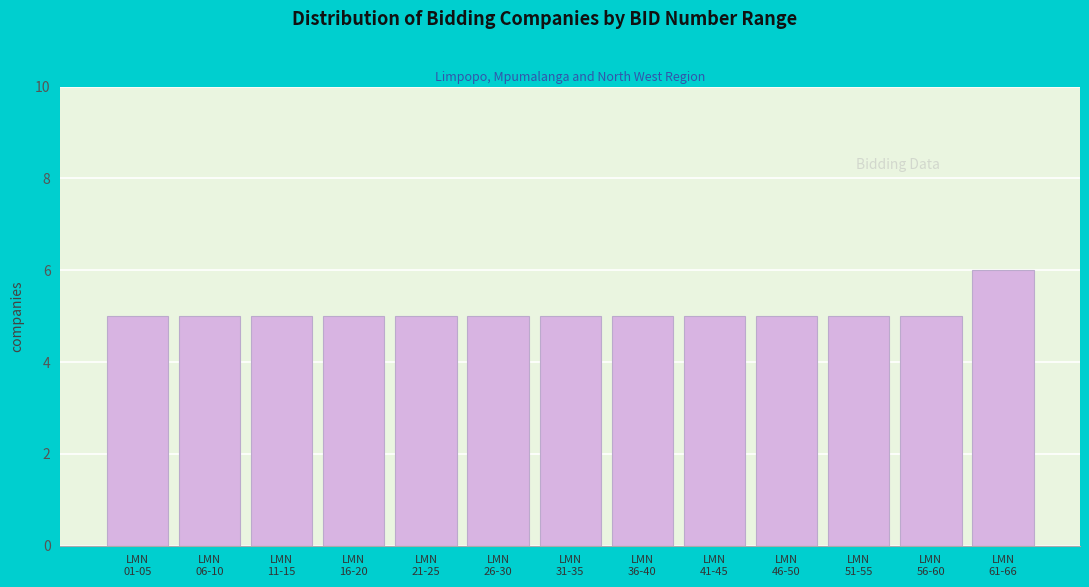

Reading left to right, what are all the values shown in this chart?

5	5	5	5	5	5	5	5	5	5	5	5	6